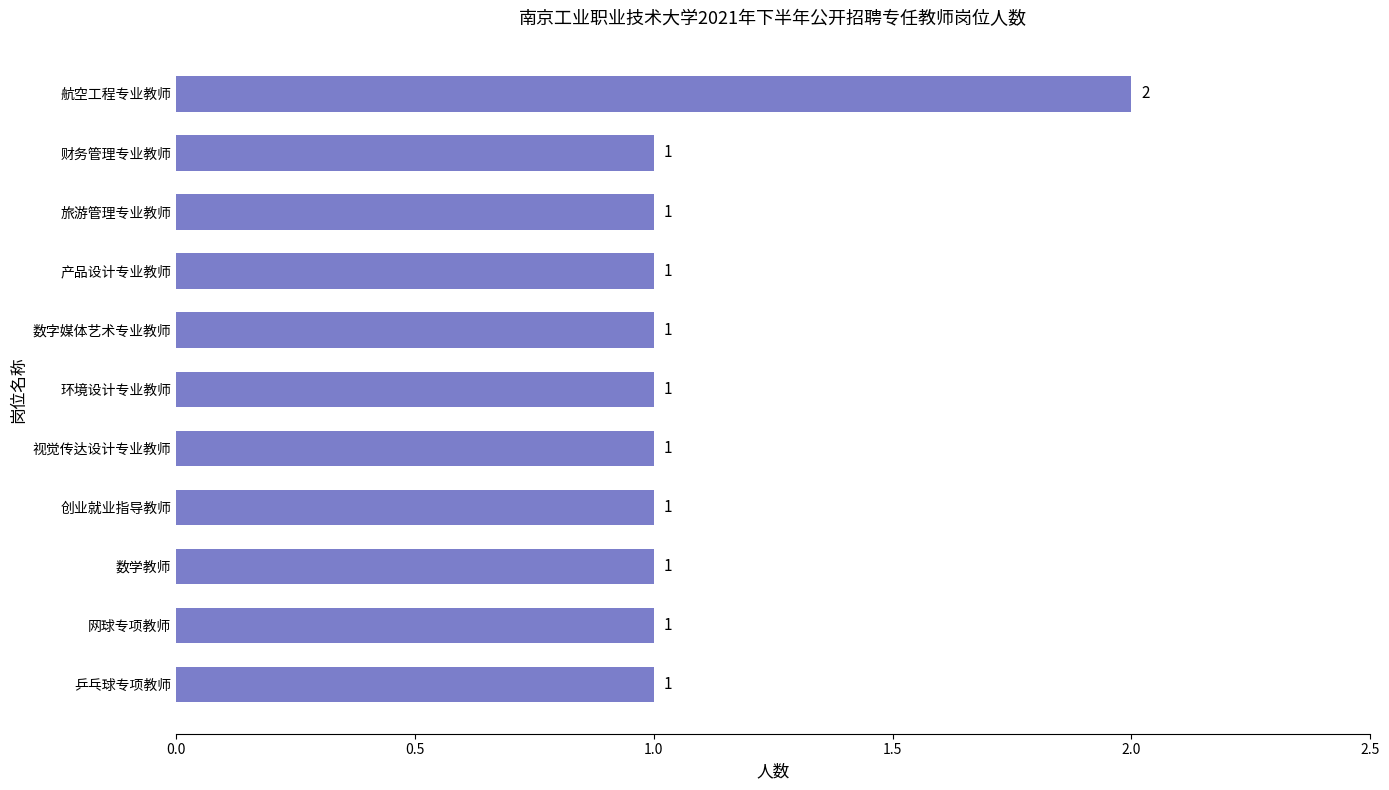

Which label corresponds to the largest value in the chart?

航空工程专业教师